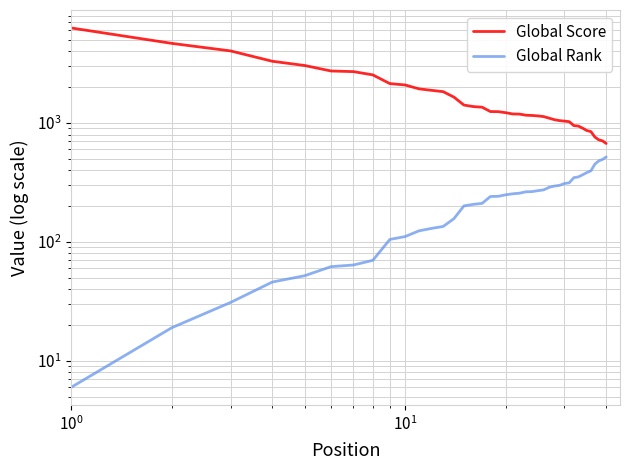

Rank the series by their maximum value, from highest to lowest.

Global Score, Global Rank